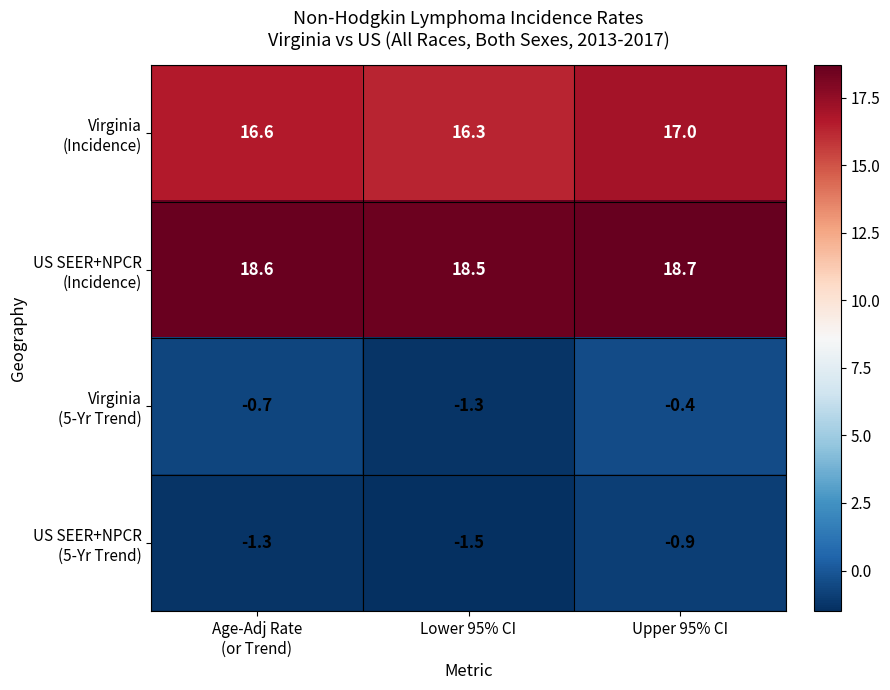

What is the difference between the highest and lowest values at Lower 95% CI?

20.0